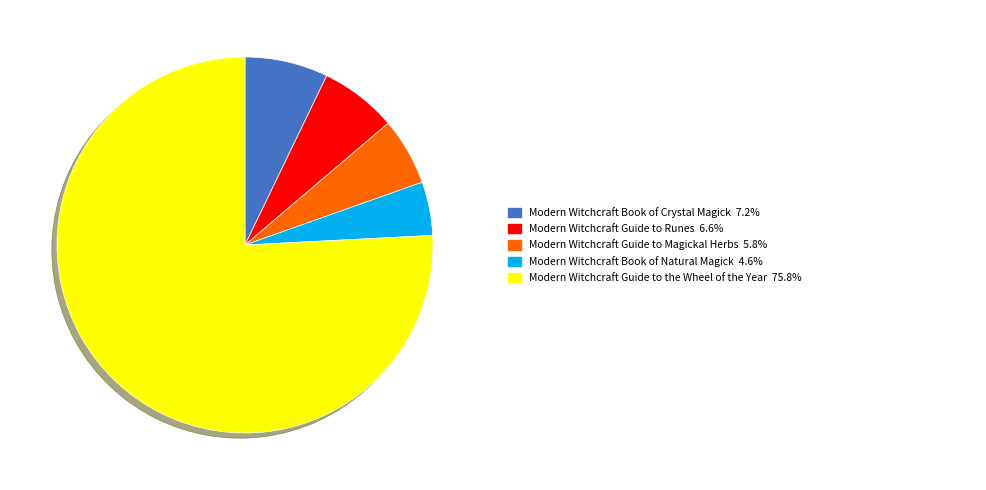

Is there any slice that represents more than half of the pie?

Yes